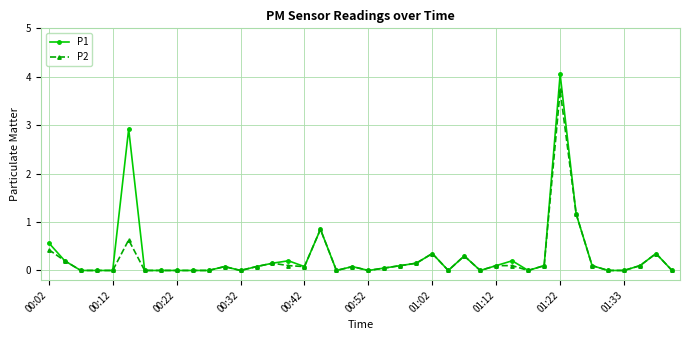

In P1, how many points are higher than both neighbors (excluding endpoints)?

10